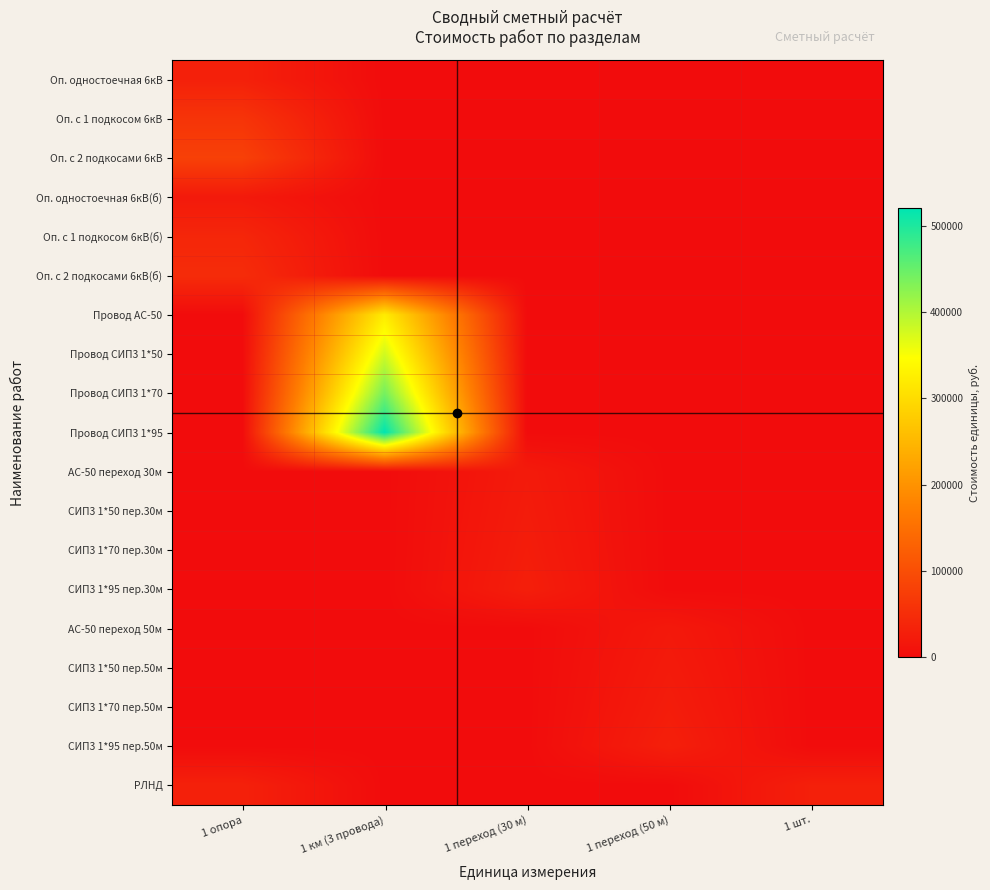

Rank the series at 1 км (3 провода) from highest to lowest value.

Провод СИП3 1*95, Провод СИП3 1*70, Провод СИП3 1*50, Провод АС-50, Оп. одностоечная 6кВ, Оп. с 1 подкосом 6кВ, Оп. с 2 подкосами 6кВ, Оп. одностоечная 6кВ(б), Оп. с 1 подкосом 6кВ(б), Оп. с 2 подкосами 6кВ(б), АС-50 переход 30м, СИП3 1*50 пер.30м, СИП3 1*70 пер.30м, СИП3 1*95 пер.30м, АС-50 переход 50м, СИП3 1*50 пер.50м, СИП3 1*70 пер.50м, СИП3 1*95 пер.50м, РЛНД